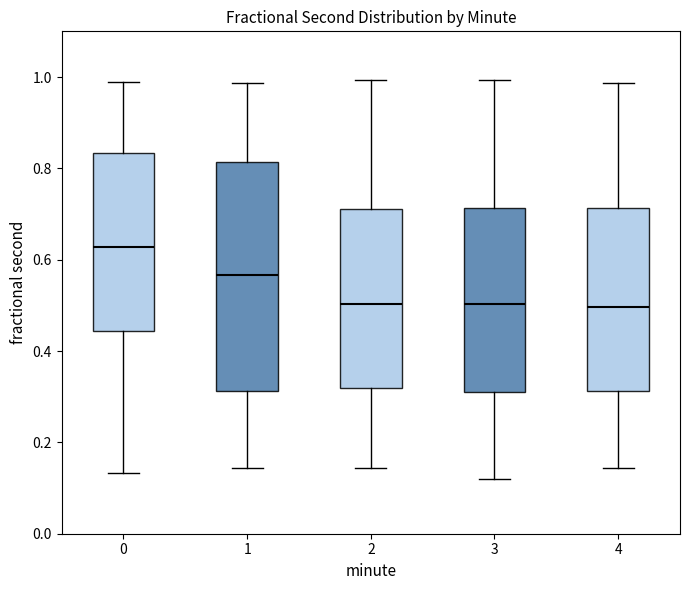

Reading left to right, transcribe this box plot: for each box, give where its median line is, the range the box spans, and where its two whiskers end, as read against the y-axis. The values are not printed on the chart, so give them approximately, as read against the axis.

0: median 0.62, box 0.44 to 0.84, whiskers 0.14 to 0.98
1: median 0.56, box 0.32 to 0.82, whiskers 0.14 to 0.98
2: median 0.50, box 0.32 to 0.72, whiskers 0.14 to 1.00
3: median 0.50, box 0.32 to 0.72, whiskers 0.12 to 1.00
4: median 0.50, box 0.32 to 0.72, whiskers 0.14 to 0.98